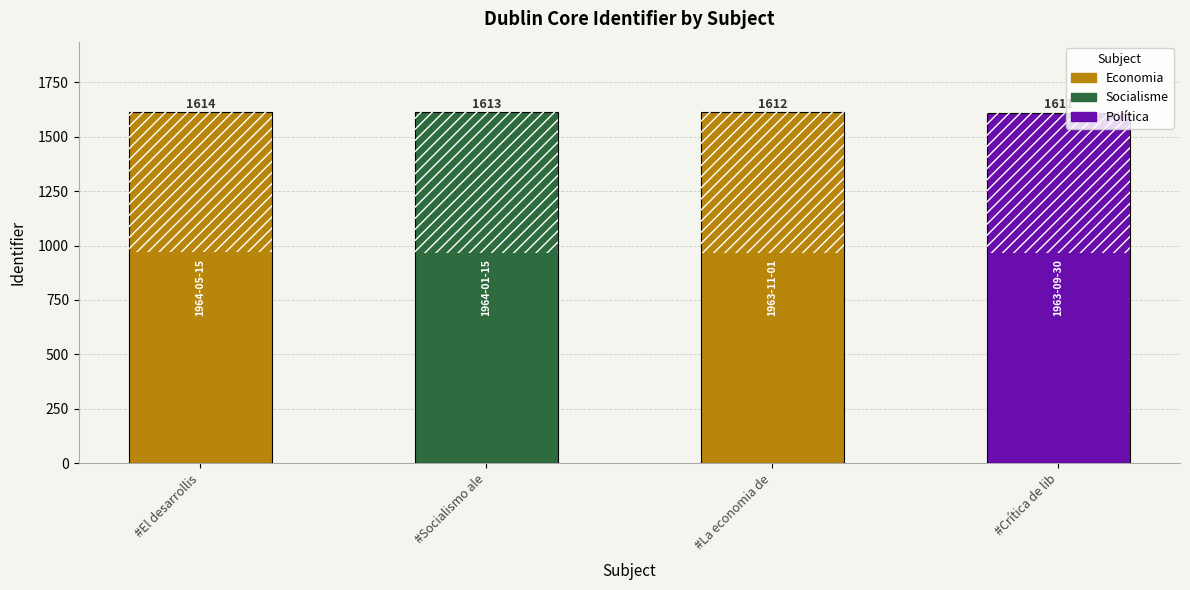

Is it true that the value at #El desarrollis is 1614?

True